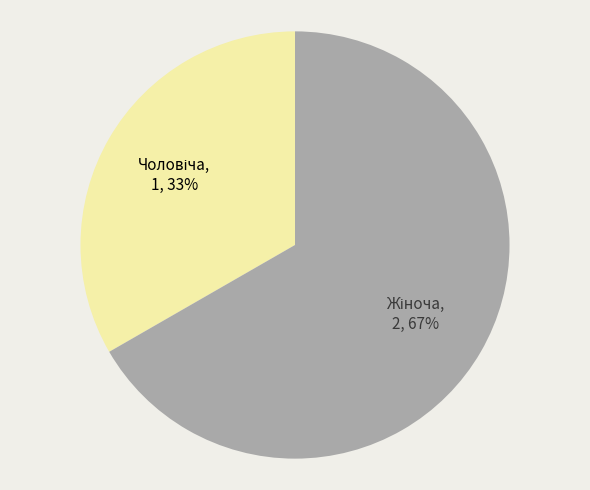

To the nearest percent, what is the average slice percentage?

50%